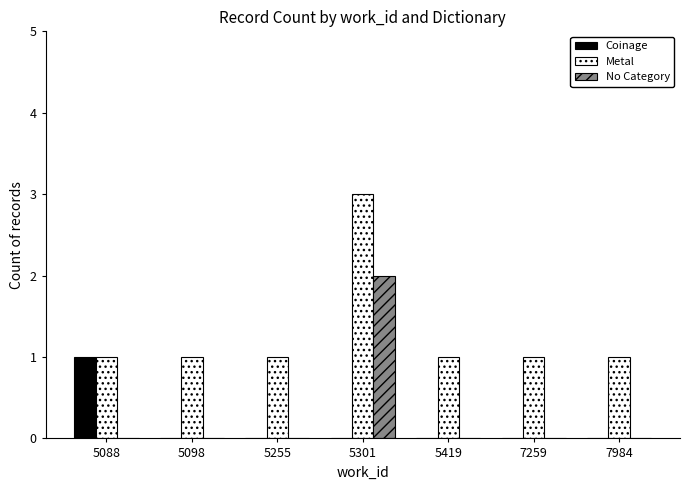

How many groups of bars are there?

7